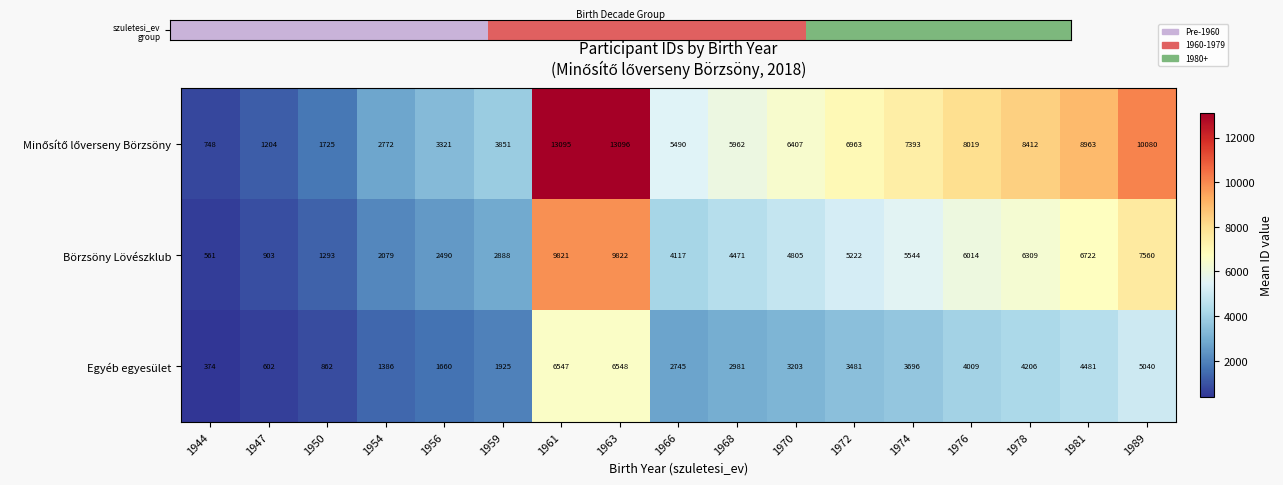

What is the minimum value shown in the chart?

374